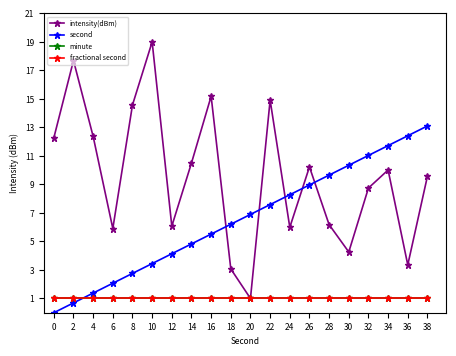

What is the spread (max minus min) of values at 16?

14.2